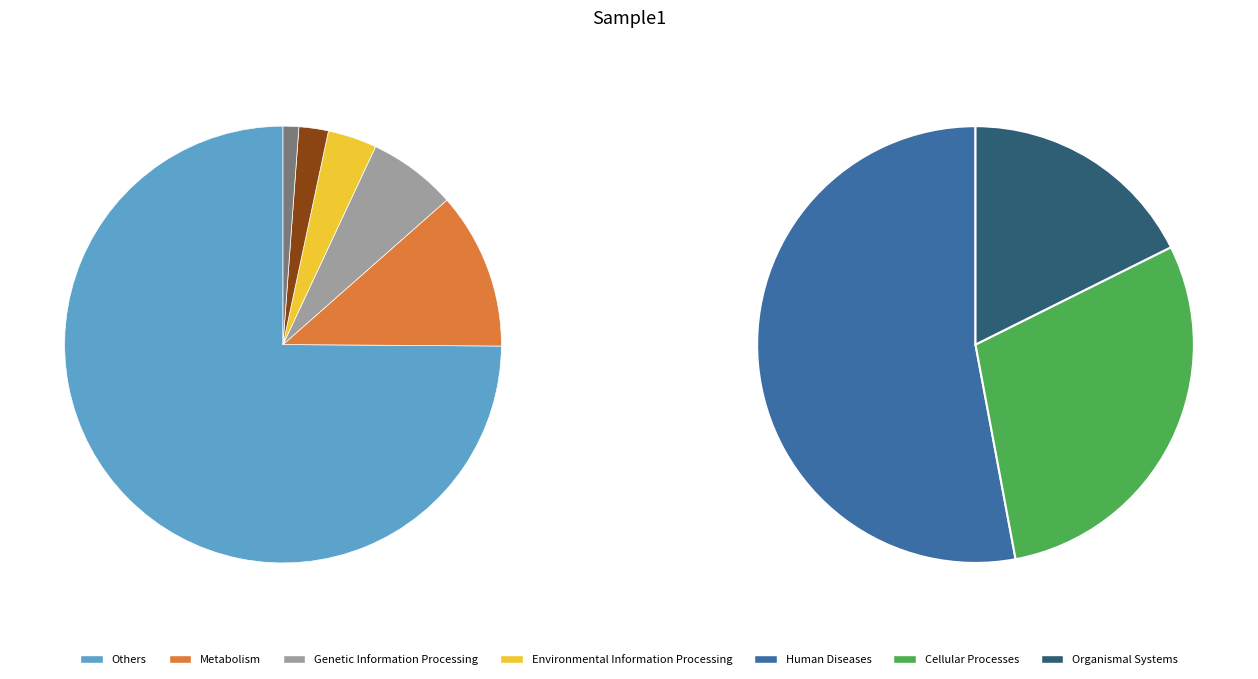

How many slices are in this pie chart?

6